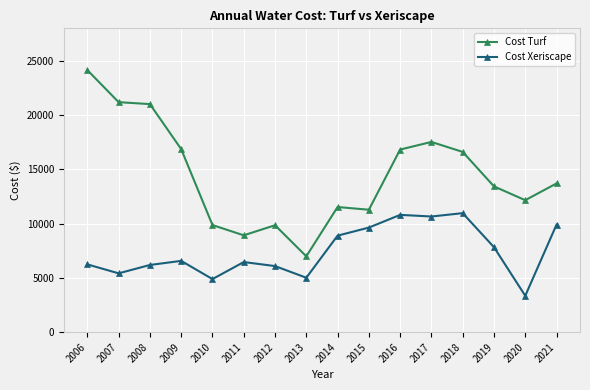

Which category has the lowest value in the Cost Xeriscape series?

2020